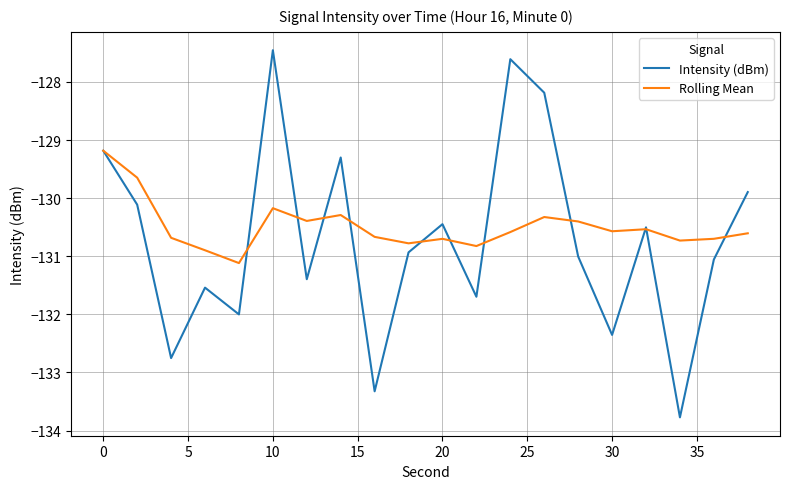

Count the number of data series in this chart.

2